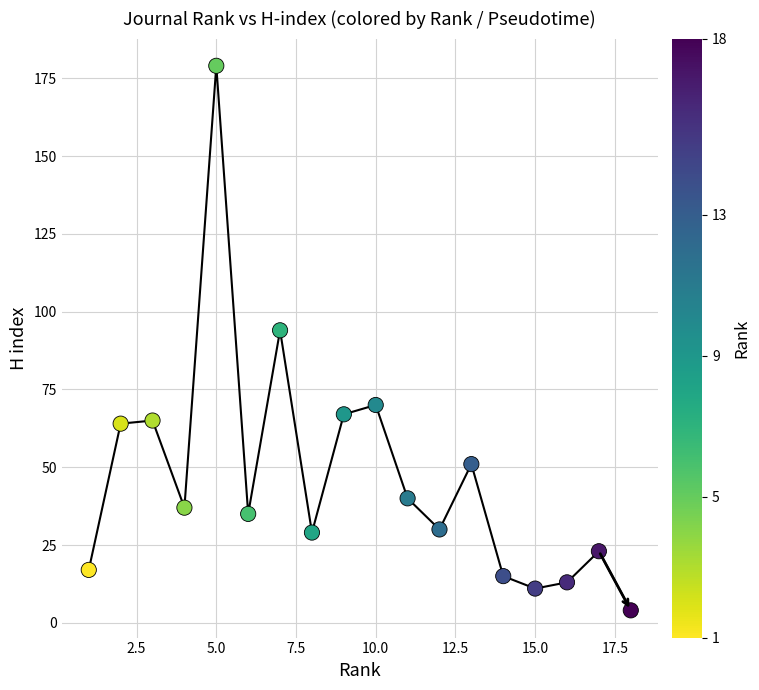

What Y value in the scatter plot is closest to 91?

94